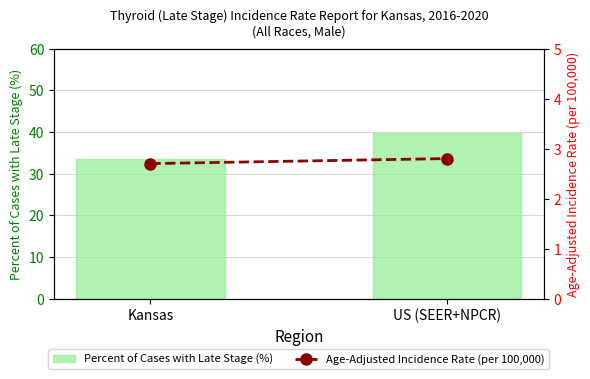

What is the difference between the highest and lowest values at Kansas?

30.9